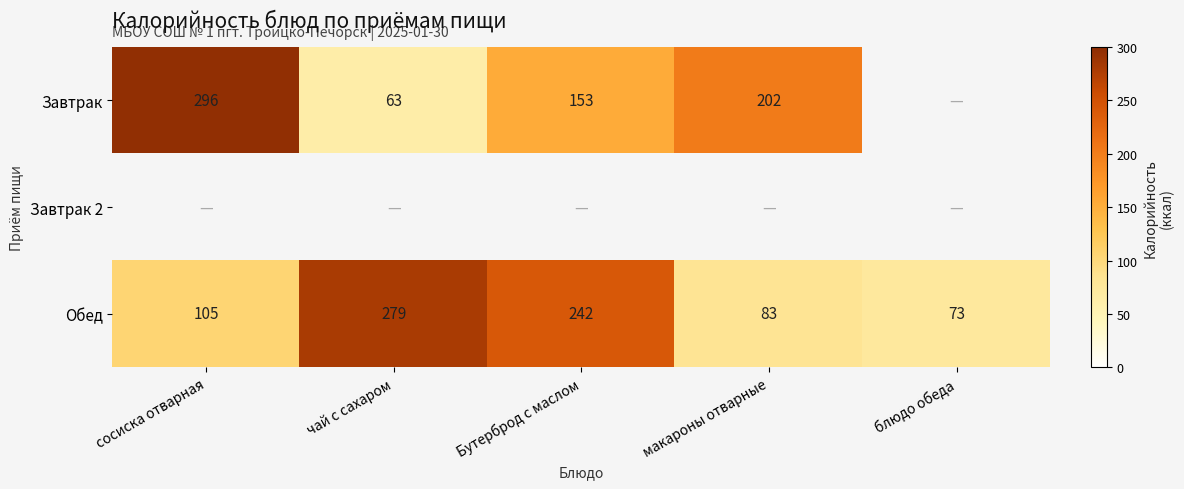

What is the difference between the second highest and minimum values in the Обед series?

169